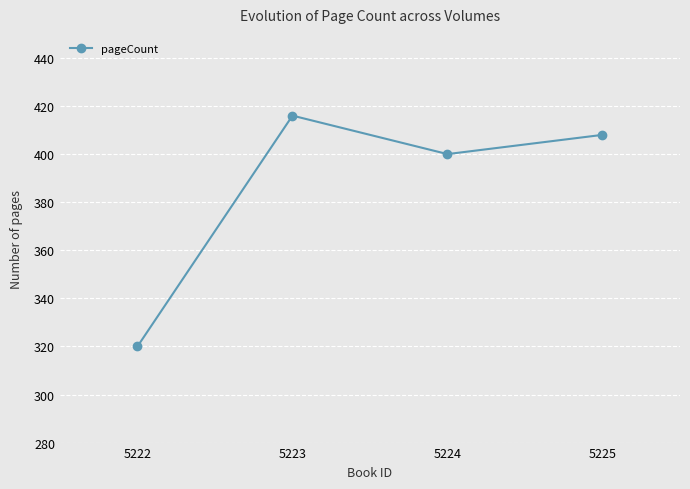

True or false: the data shows 416 at 5223.

True